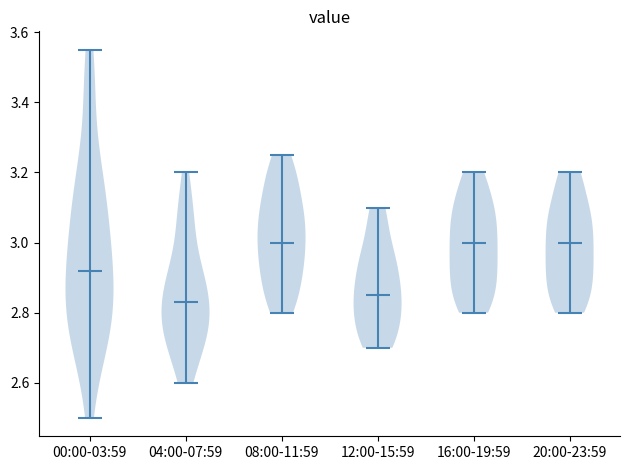

Where does the median line of the violin for 12:00-15:59 sit on the y-axis? The values are not printed on the chart, so give them approximately, as read against the axis.

2.86